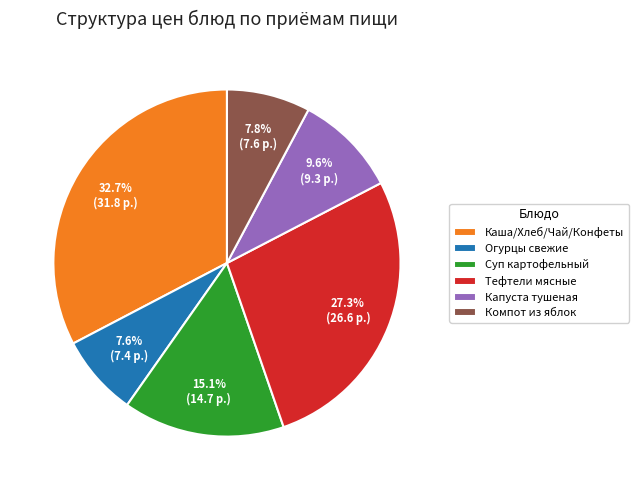

How much of the chart is everything except Компот из яблок?

92.2%